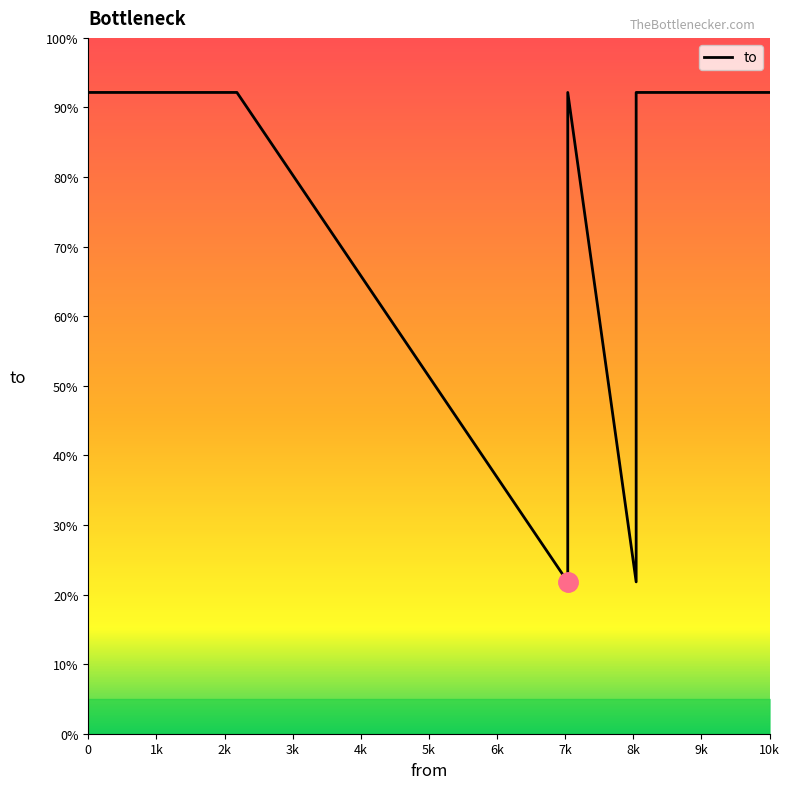

Between 8042 and 7038, which is larger?

7038